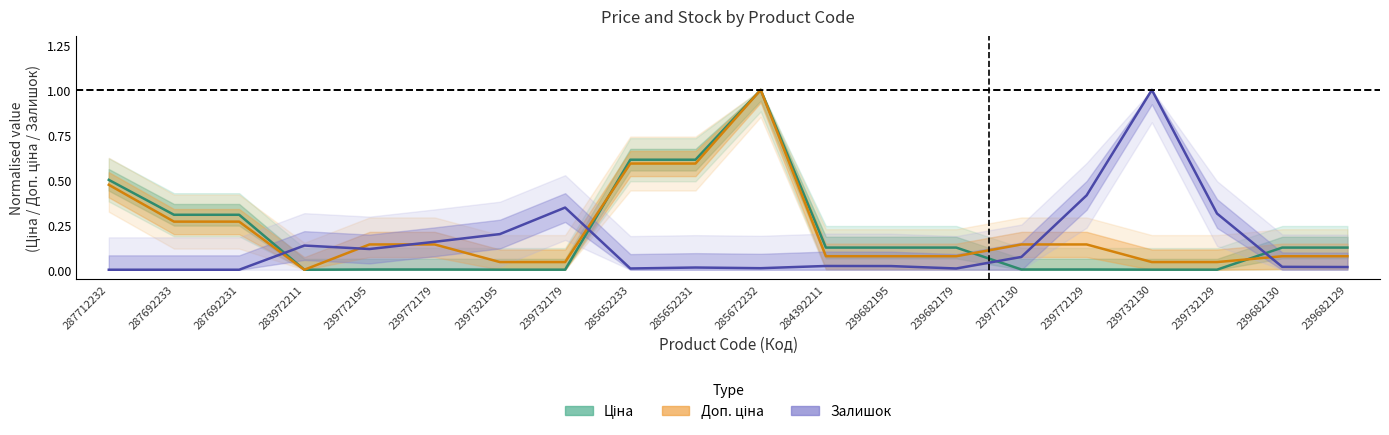

Reading left to right, what are all the values shown in this chart?

Ціна: 0.5	0.3	0.3	0.0	0.0	0.0	0.0	0.0	0.6	0.6	1.0	0.1	0.1	0.1	0.0	0.0	0.0	0.0	0.1	0.1
Доп. ціна: 0.5	0.3	0.3	0.0	0.1	0.1	0.0	0.0	0.6	0.6	1.0	0.1	0.1	0.1	0.1	0.1	0.0	0.0	0.1	0.1
Залишок: 0.0	0.0	0.0	0.1	0.1	0.2	0.2	0.3	0.0	0.0	0.0	0.0	0.0	0.0	0.1	0.4	1.0	0.3	0.0	0.0